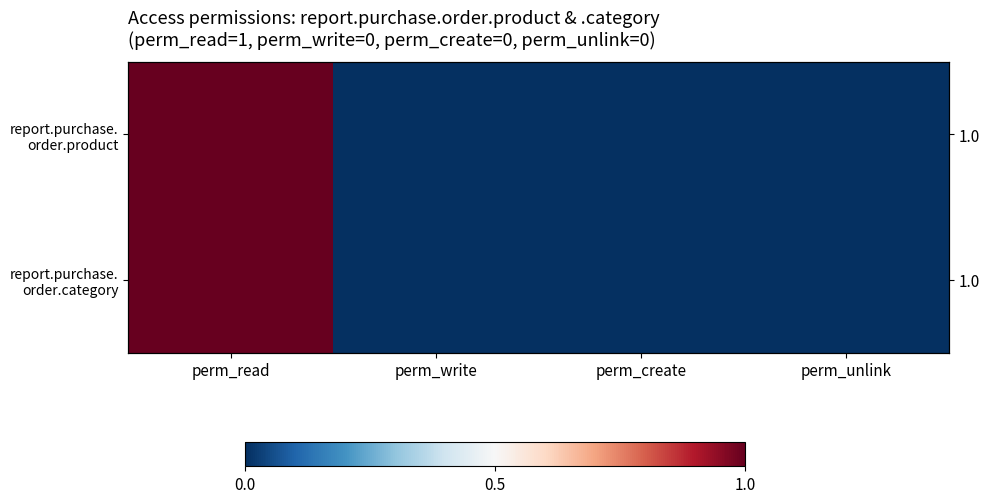

What is the difference between the maximum and minimum values in the report.purchase. order.product series?

1